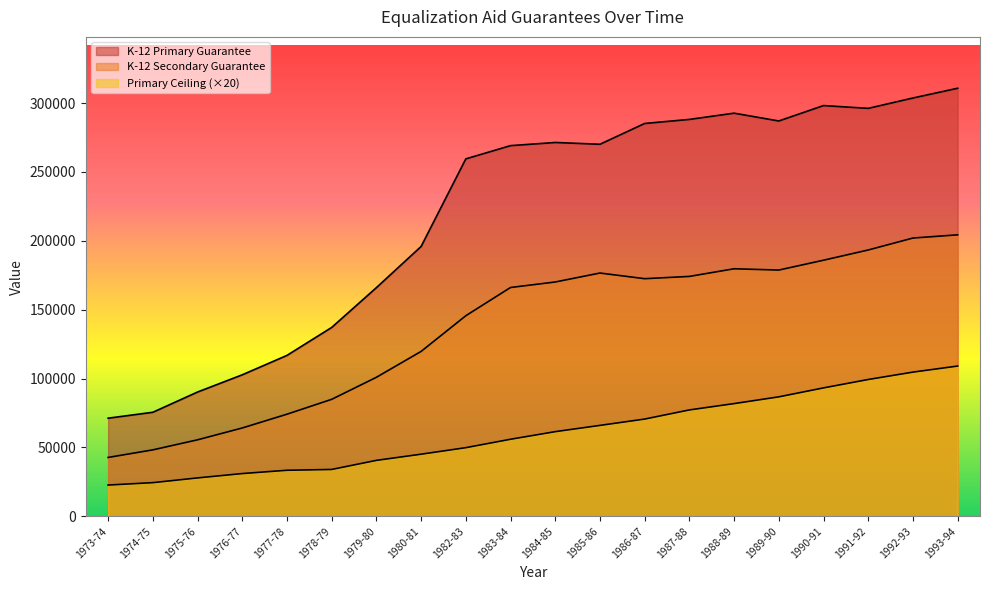

What is the difference between the second highest and second lowest values in the K-12 Secondary Guarantee series?

153809.0